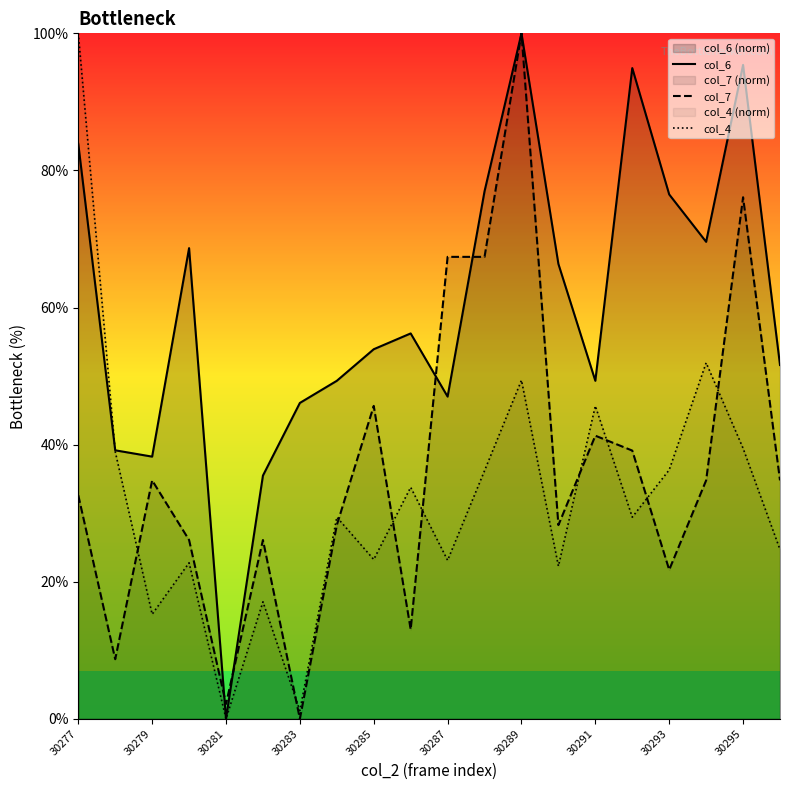

Which category has the highest value in the col_7 series?

30289